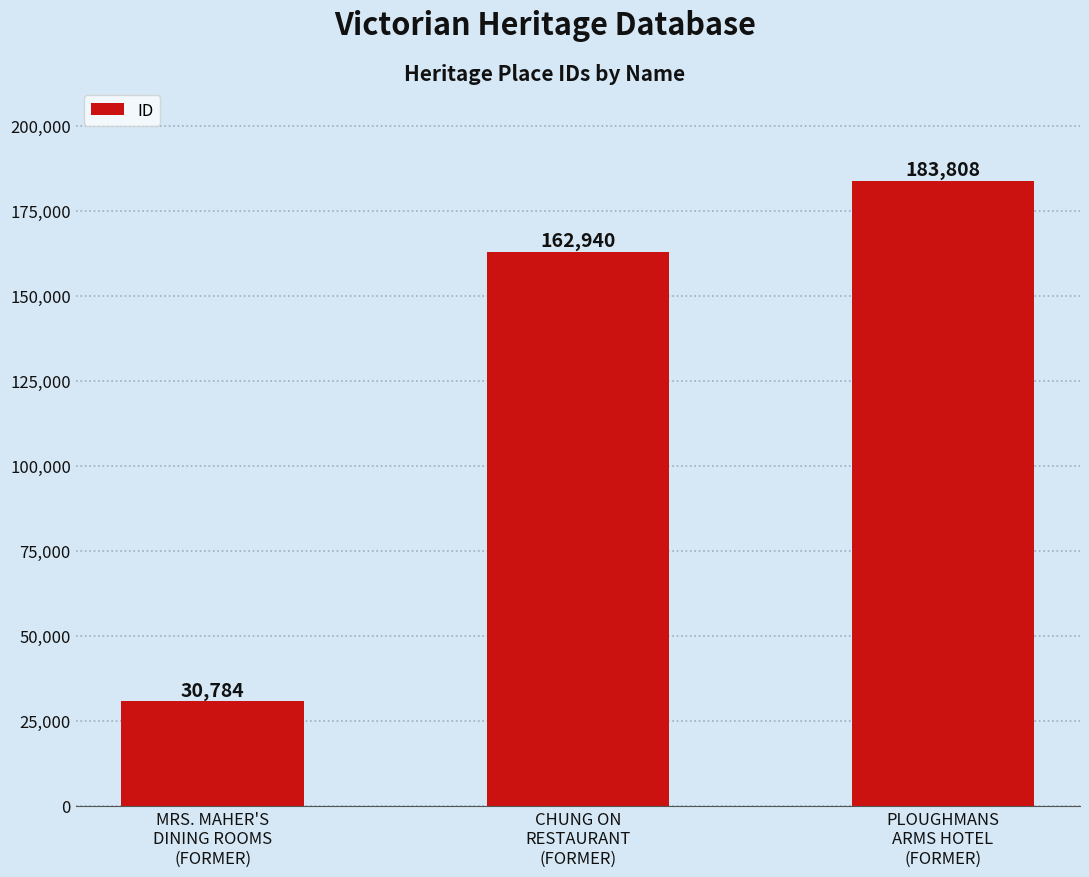

How many values are between 30784 and 183808?

3